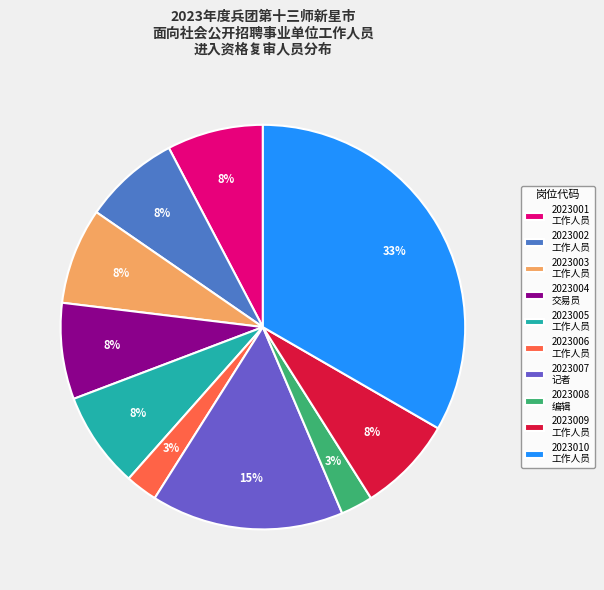

To the nearest percent, what percentage of the pie is 2023003 工作人员?

8%